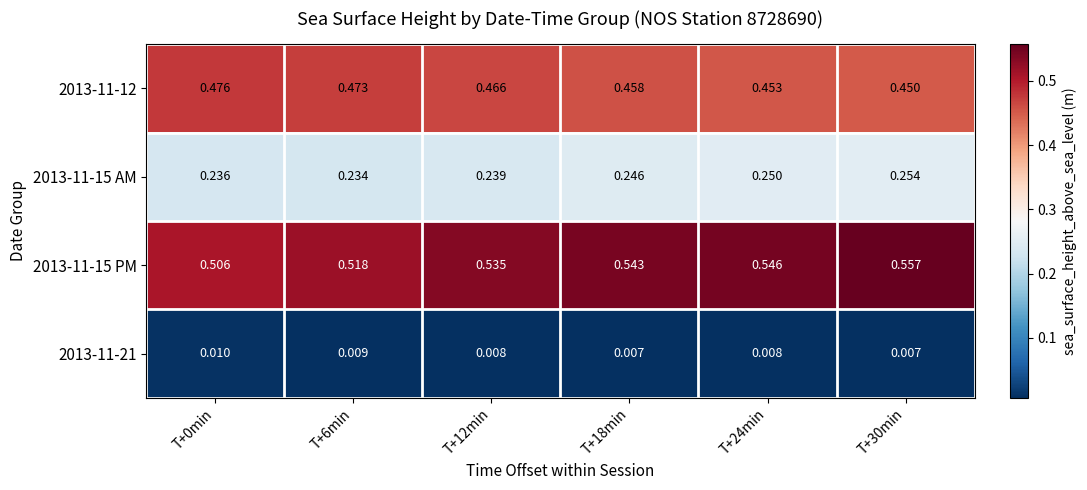

Is the value of 2013-11-15 AM at T+30min greater than the value of 2013-11-12 at T+0min?

No